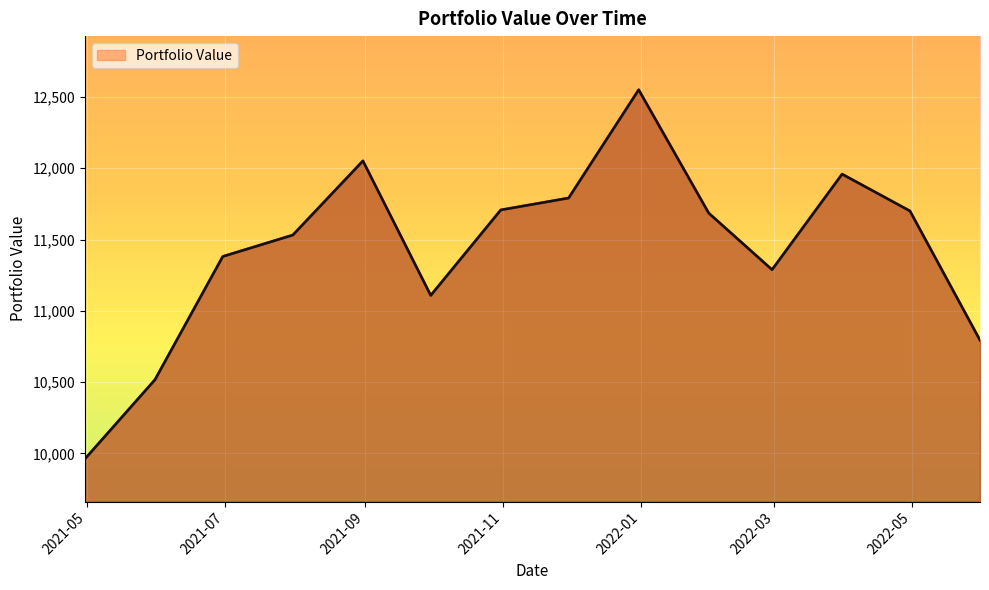

What is the difference between the maximum and minimum values?

2589.7